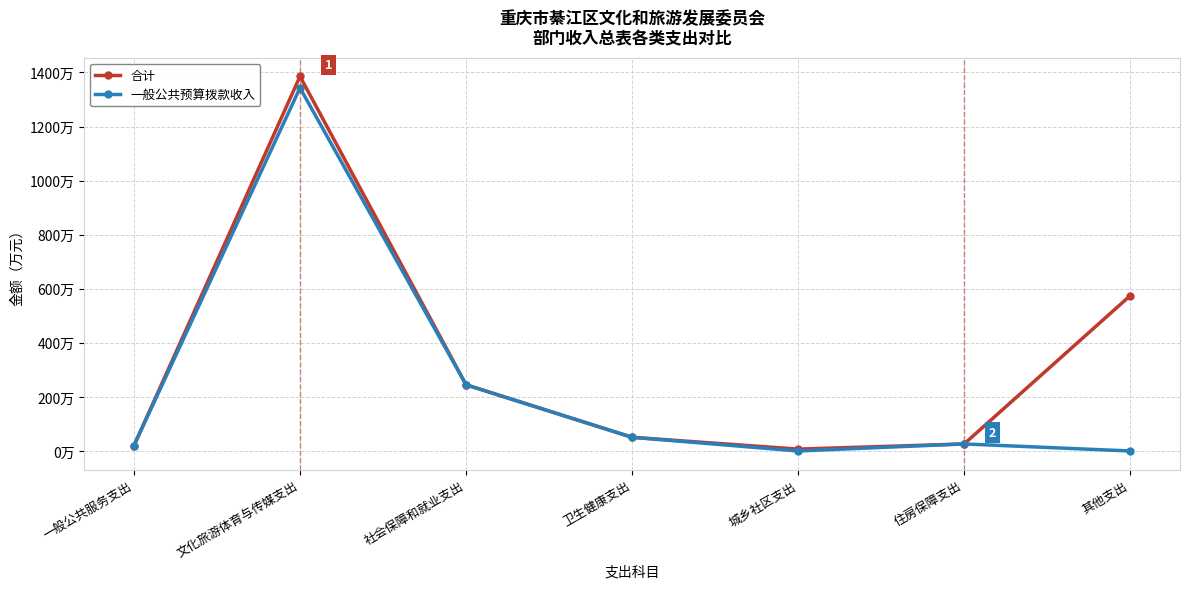

What is the label of the 1st point from the left?

一般公共服务支出